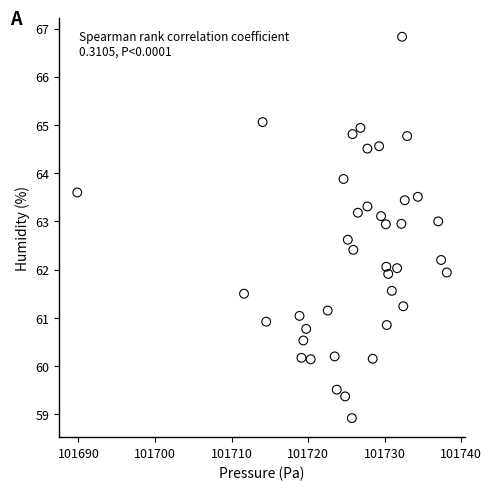

What is the range of Y values (max minus min)?

7.9